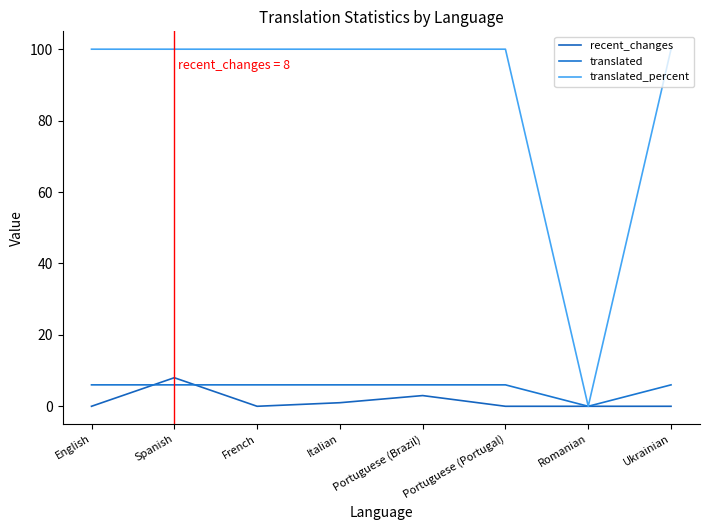

How many lines are shown in the chart?

3